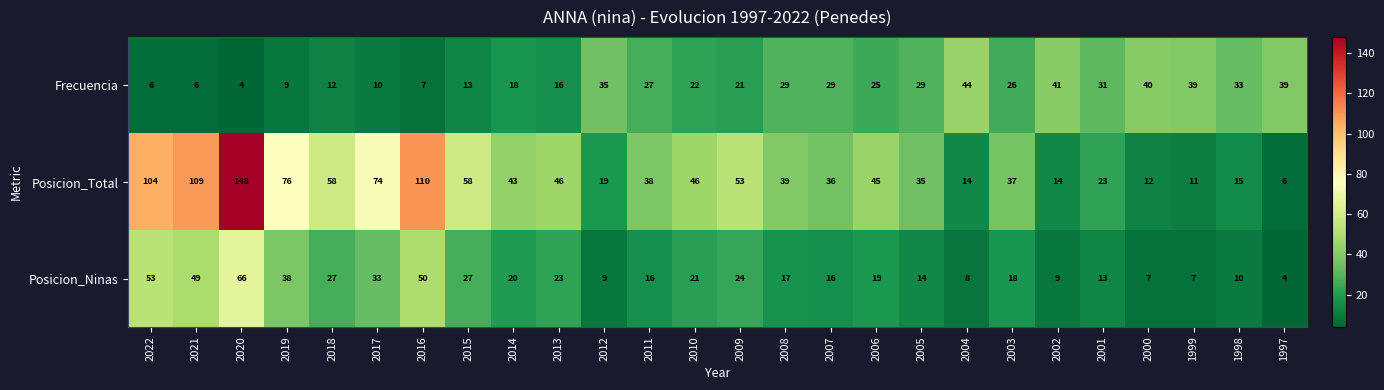

Rank the series at 2012 from highest to lowest value.

Frecuencia, Posicion_Total, Posicion_Ninas